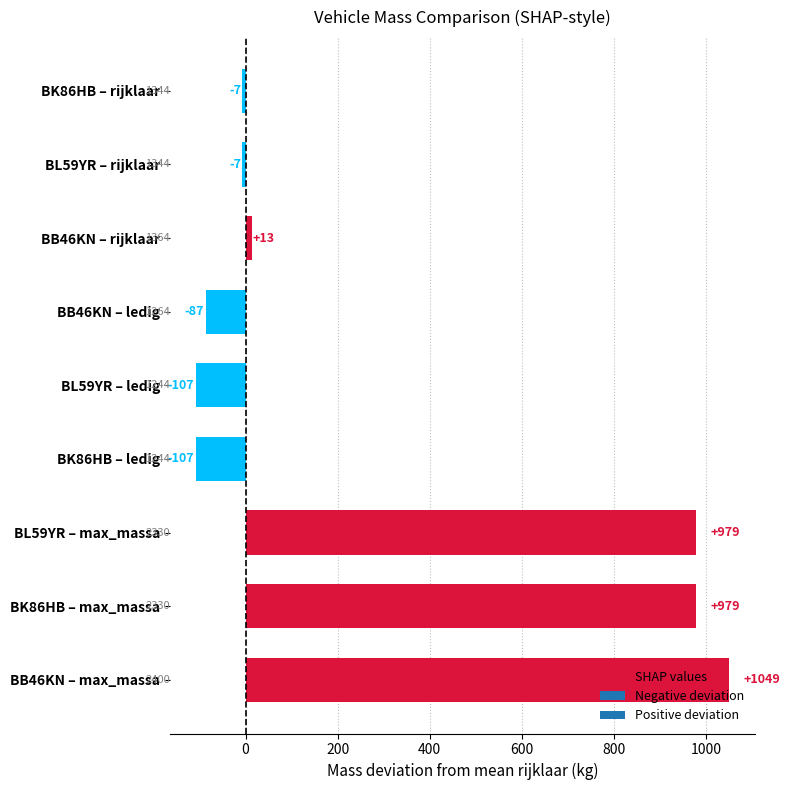

Are the bars horizontal?

Yes